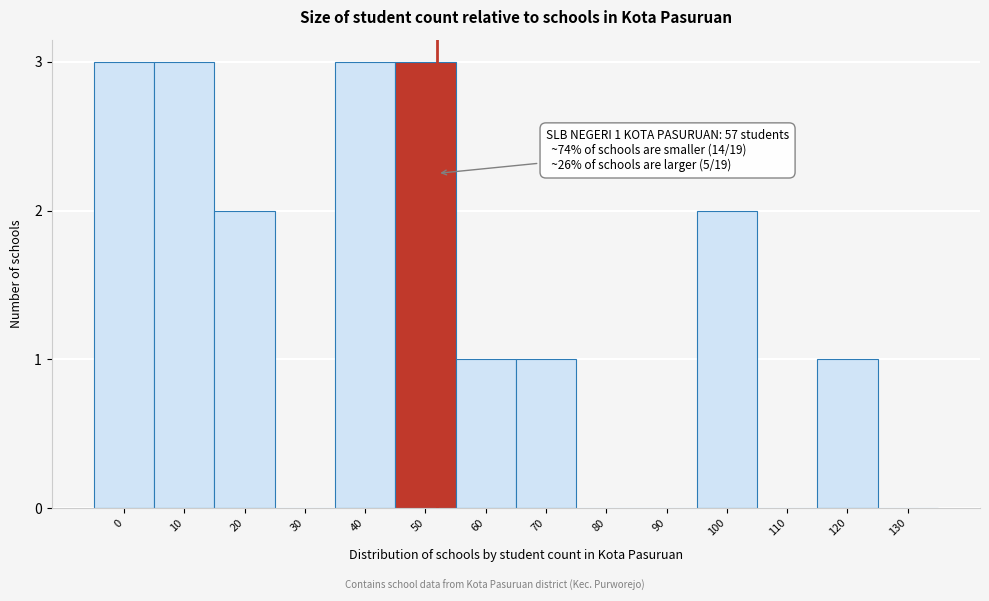

Reading left to right, transcribe all the data shown in this chart.

0=3	10=3	20=2	30=0	40=3	50=3	60=1	70=1	80=0	90=0	100=2	110=0	120=1	130=0